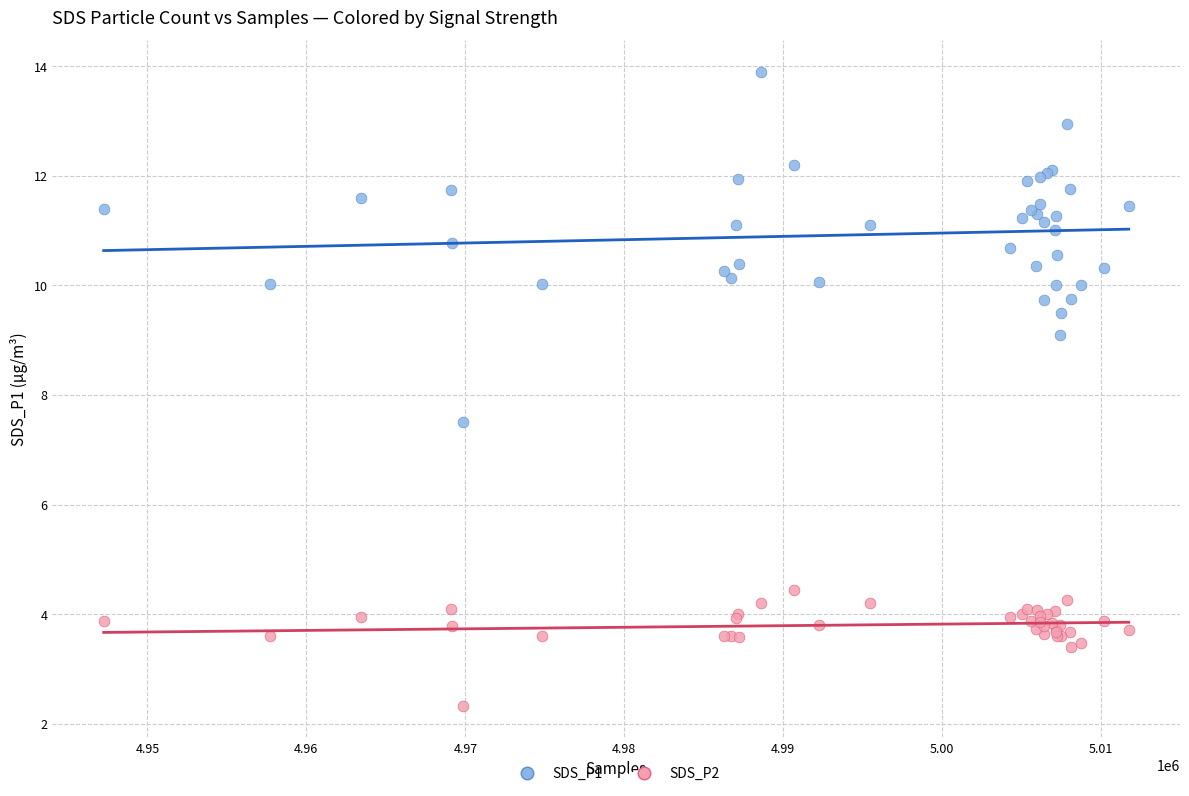

Which series contains the highest Y value?

SDS_P1